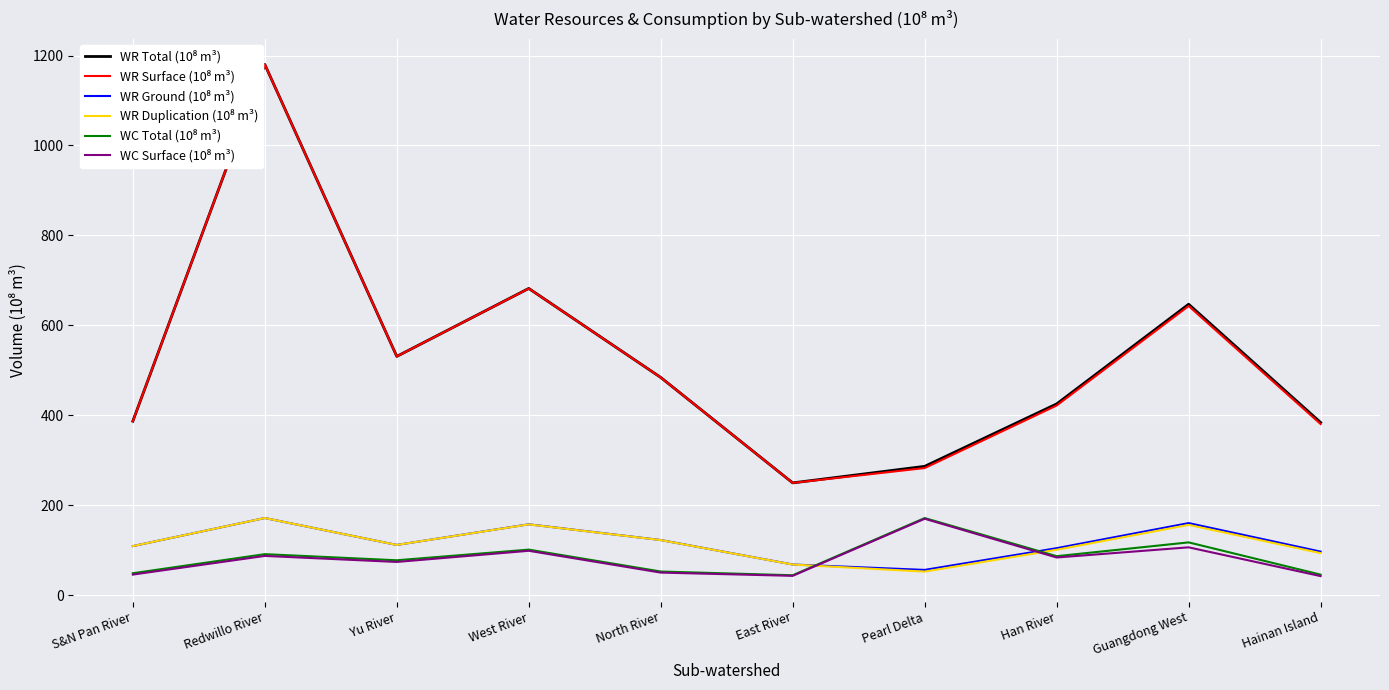

How many lines are shown in the chart?

6